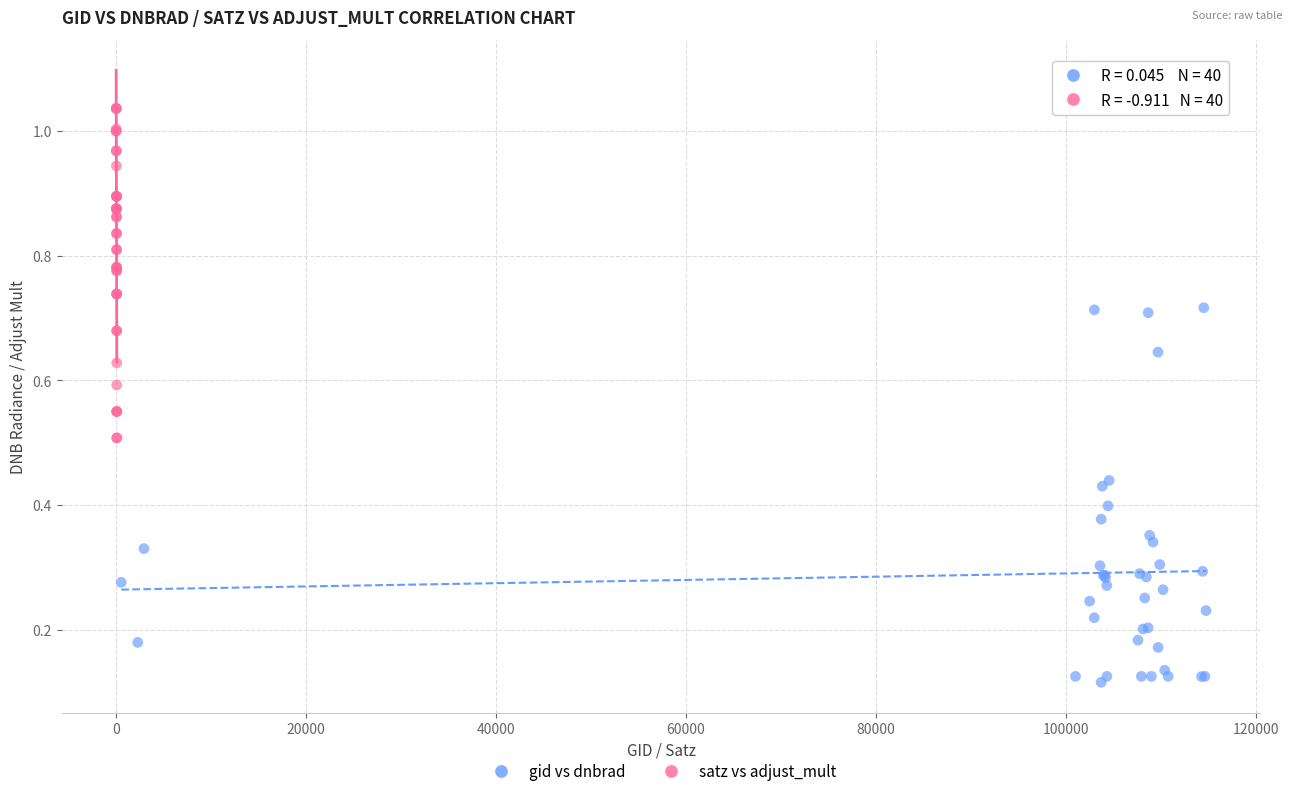

Which series has the widest spread of Y values?

gid vs dnbrad